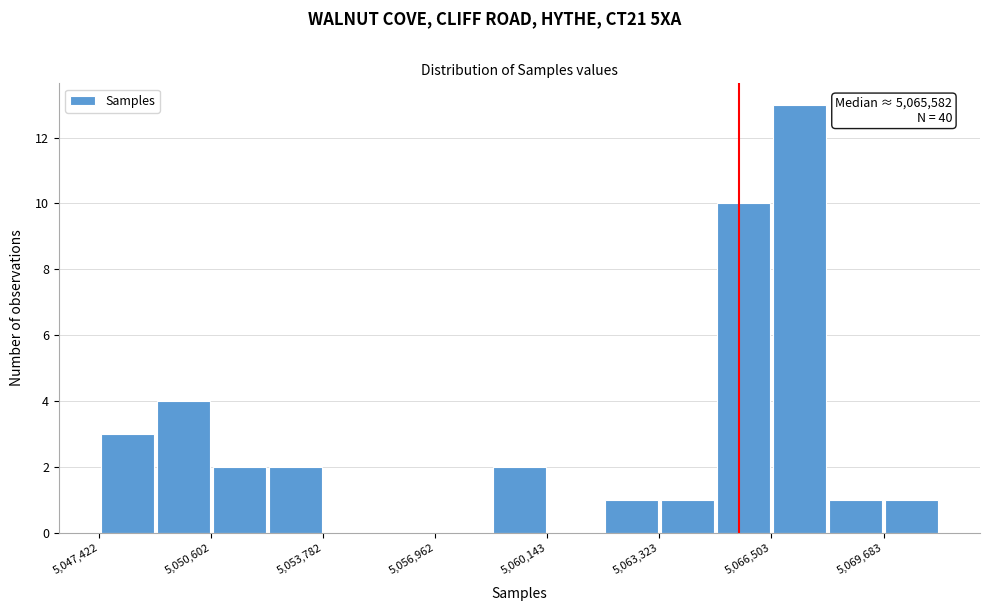

Around what value on the x-axis is the tallest bar? Give the approximate position of its centre, as read against the axis.

5067500